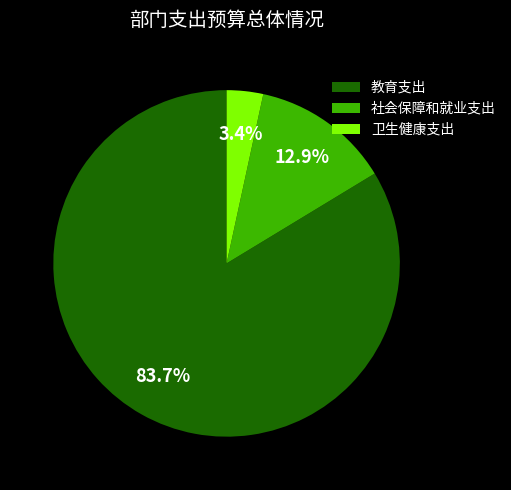

How many segments does this pie chart have?

3